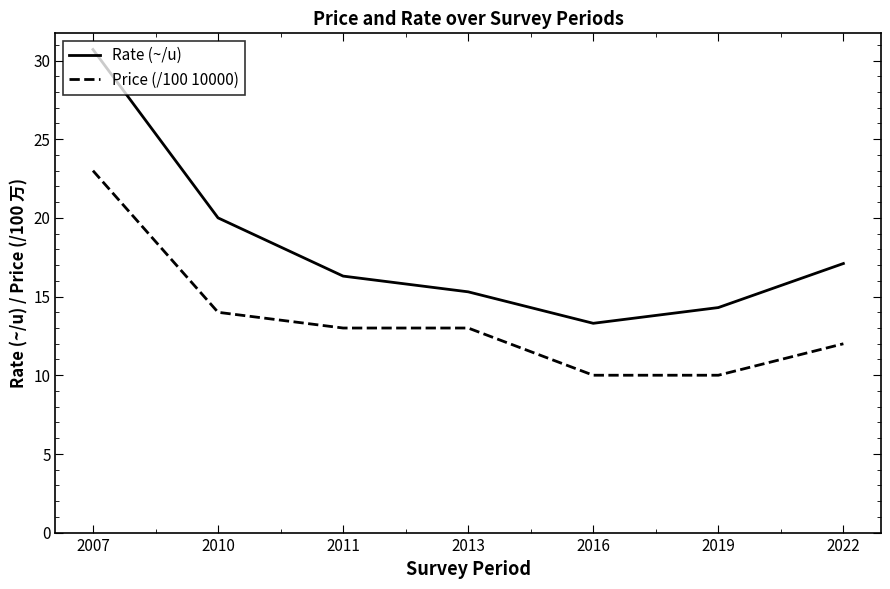

Is this an area chart (filled region under the line)?

No